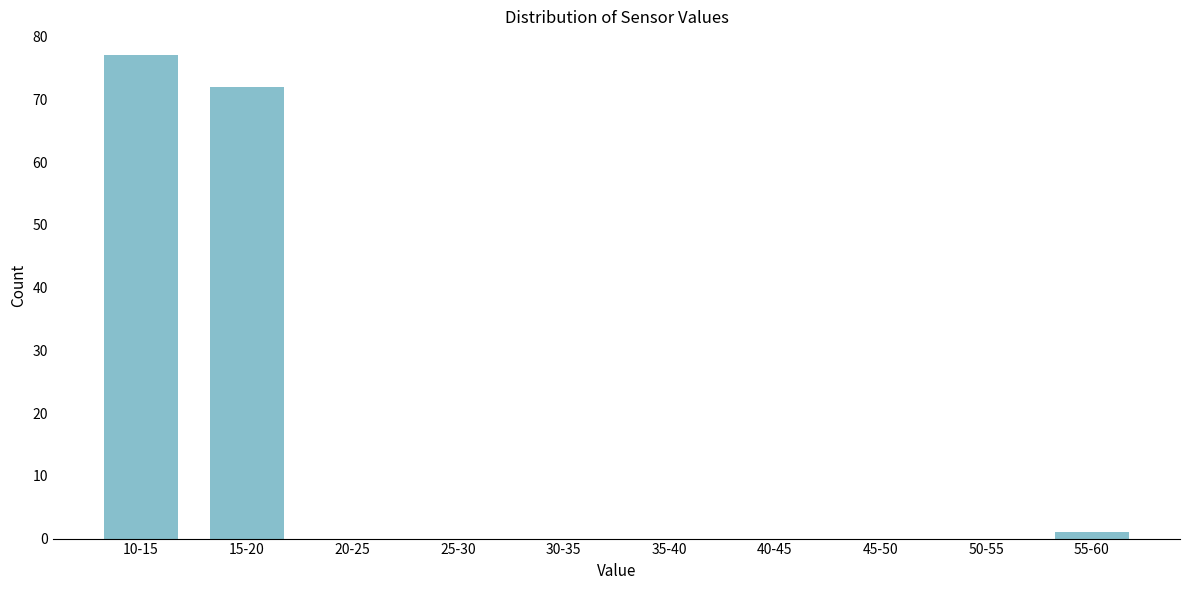

Reading left to right, extract all data points from this chart.

10-15=77	15-20=72	20-25=0	25-30=0	30-35=0	35-40=0	40-45=0	45-50=0	50-55=0	55-60=1